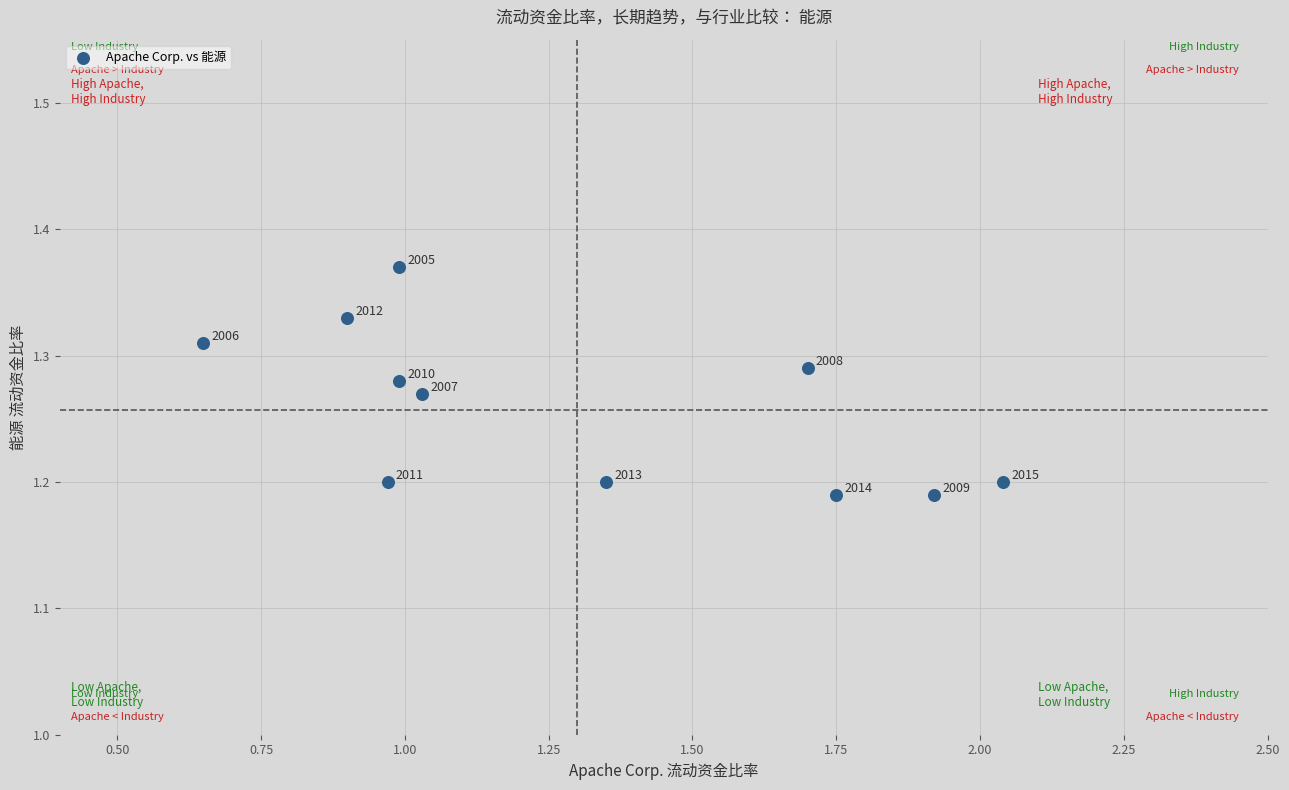

How many points are shown in the scatter plot?

11